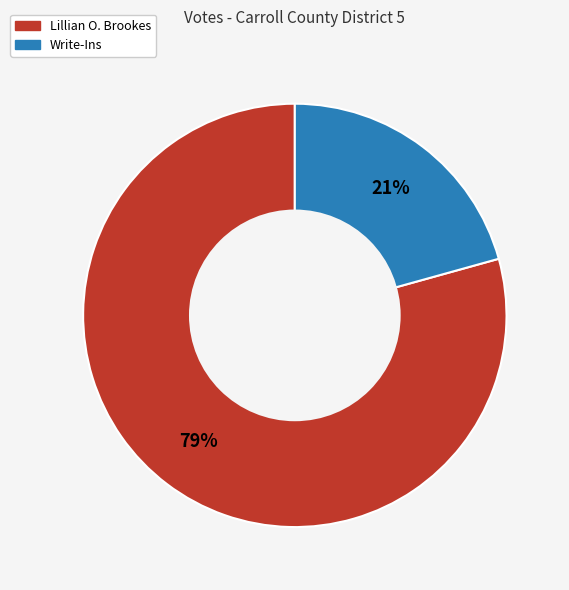

To the nearest percent, what is the average slice percentage?

50%